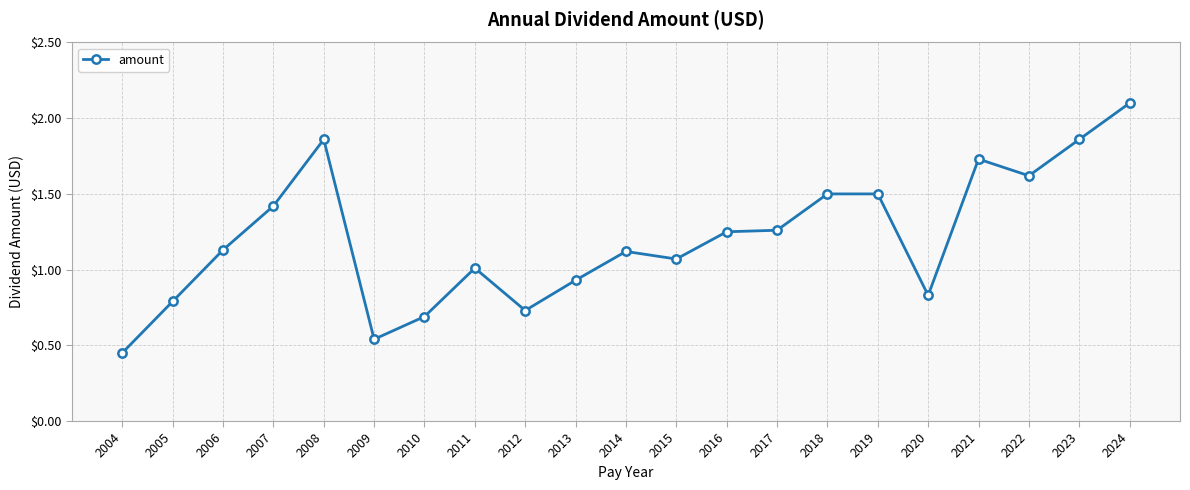

Which has a higher value, 2022 or 2010?

2022